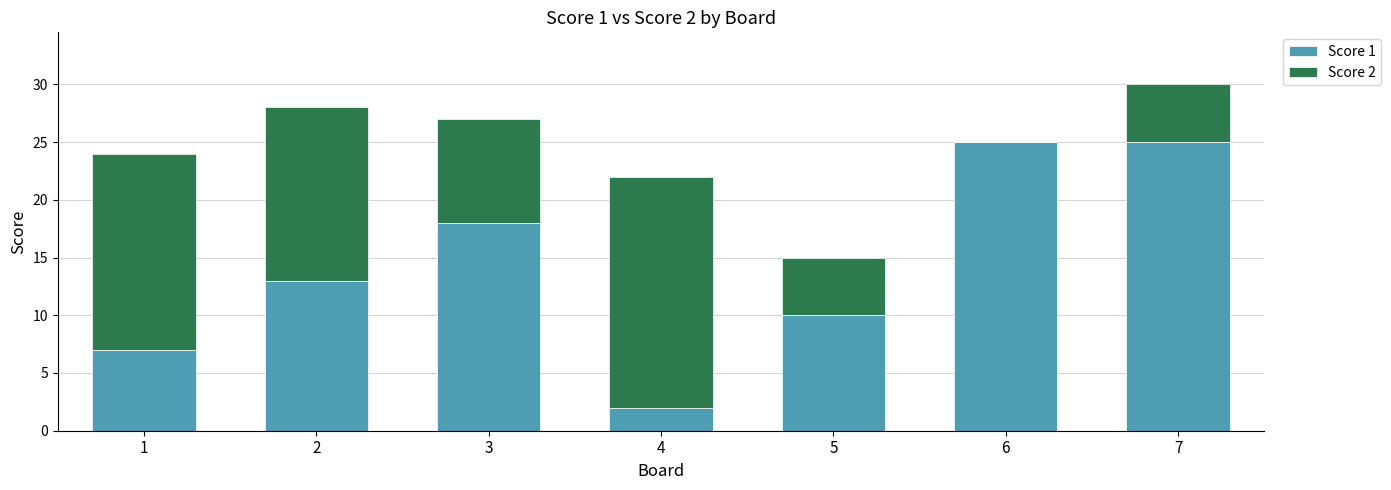

Is it true that Score 1 equals 2 at 4?

True